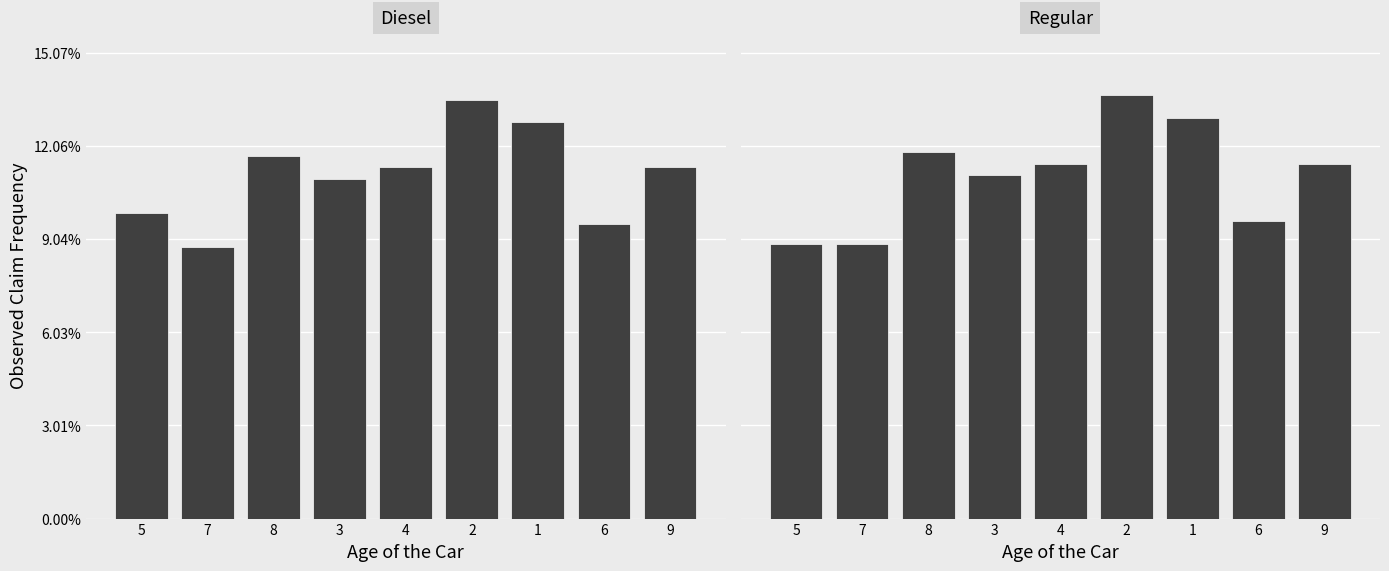

What is the difference between the maximum and second lowest values in the Diesel series?

4.0